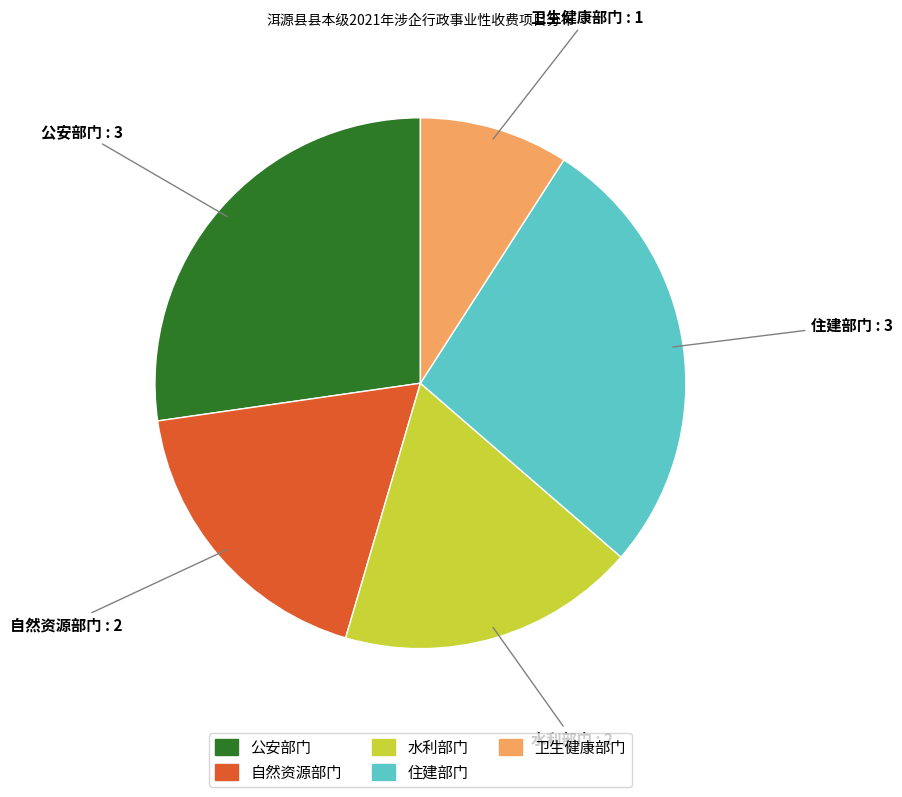

Which category has the smallest portion of the pie?

卫生健康部门